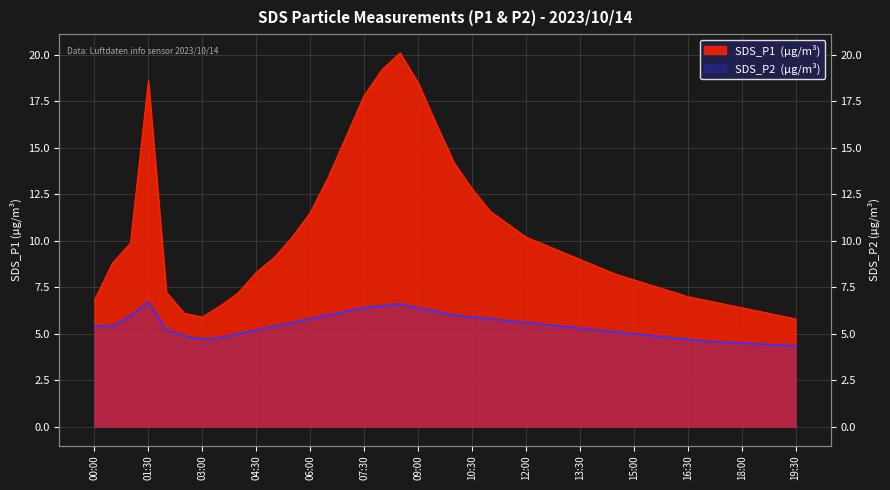

Reading right to left, extract all data points from this chart.

SDS_P1: 5.8	6.0	6.2	6.4	6.6	6.8	7.0	7.3	7.6	7.9	8.2	8.6	9.0	9.4	9.8	10.2	10.9	11.6	12.8	14.2	16.3	18.5	20.1	19.2	17.8	15.6	13.4	11.5	10.2	9.1	8.3	7.2	6.5	5.9	6.1	7.2	18.6	9.9	8.8	6.8
SDS_P2: 4.3	4.4	4.5	4.5	4.5	4.6	4.7	4.8	4.9	5.0	5.1	5.2	5.3	5.4	5.5	5.6	5.7	5.8	5.9	6.0	6.2	6.4	6.6	6.5	6.4	6.2	6.0	5.8	5.6	5.4	5.2	5.0	4.8	4.7	4.9	5.2	6.7	6.0	5.4	5.4